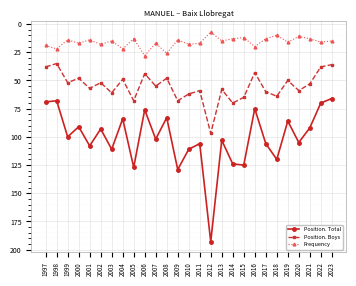

What is the greatest value displayed?

193